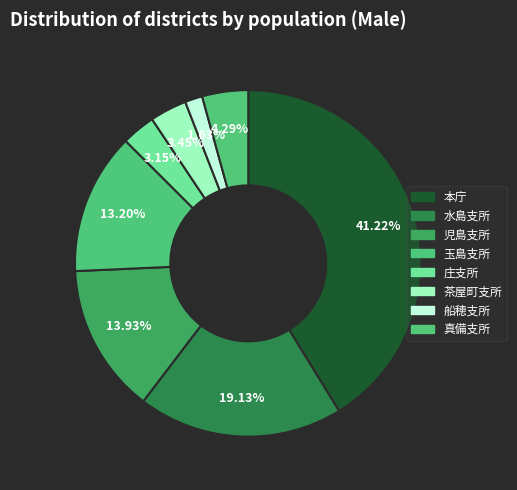

To the nearest percent, what portion does 児島支所 represent?

14%